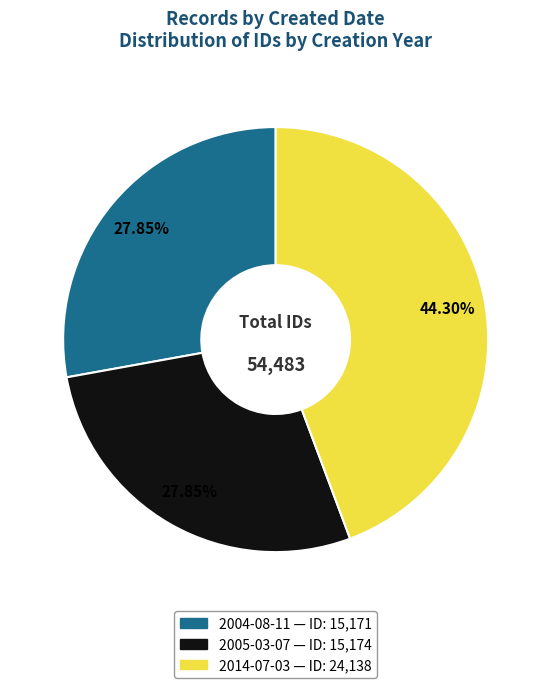

Is it true that 2005-03-07 is 28% of the pie?

True